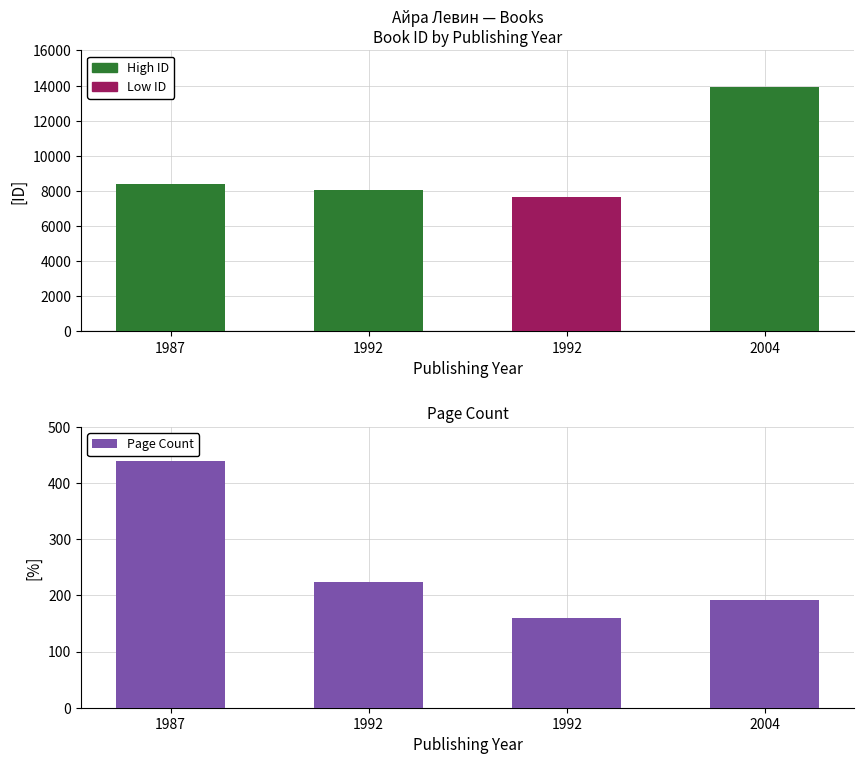

At 1992, list the series in order from largest to smallest.

id, pageCount